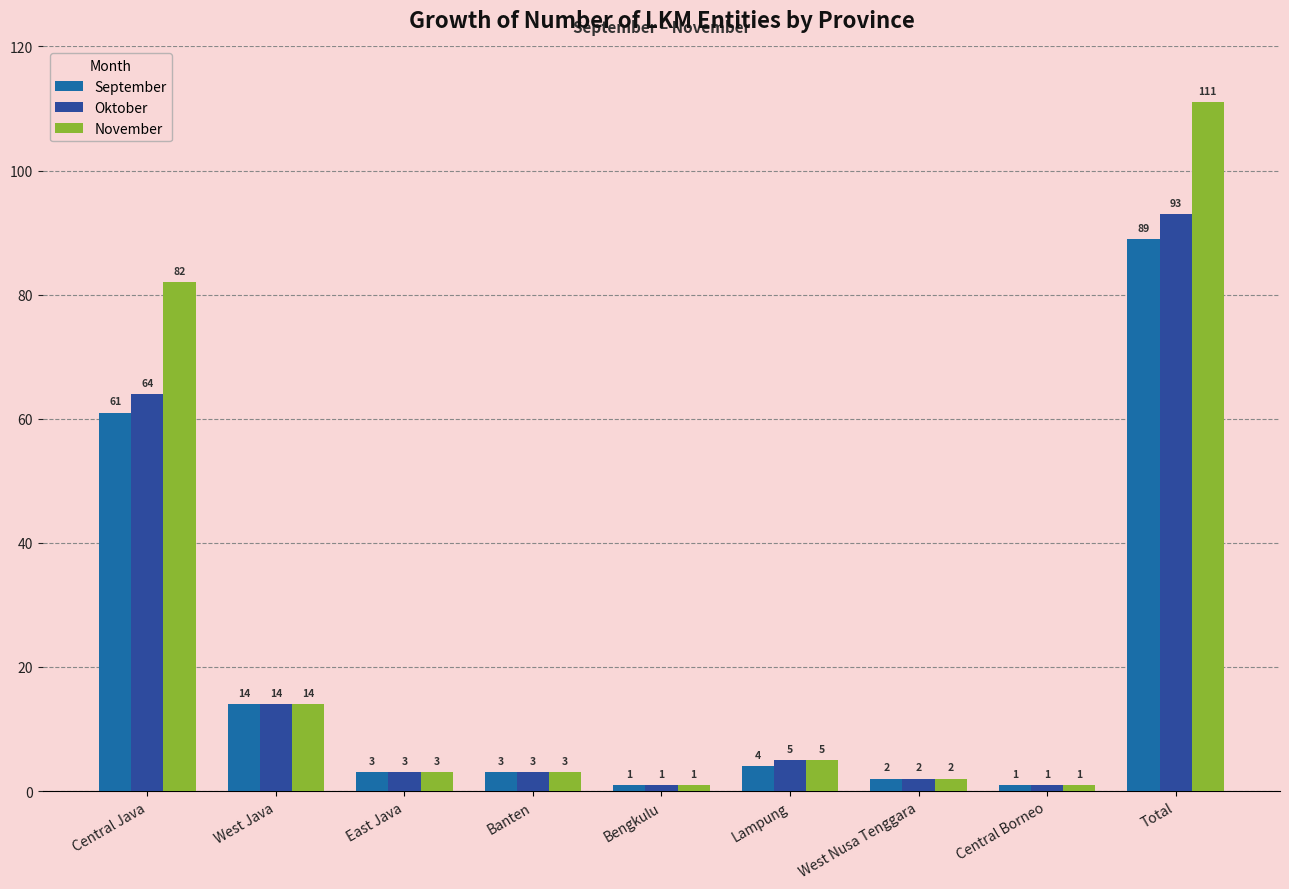

How many categories are shown in the chart?

9